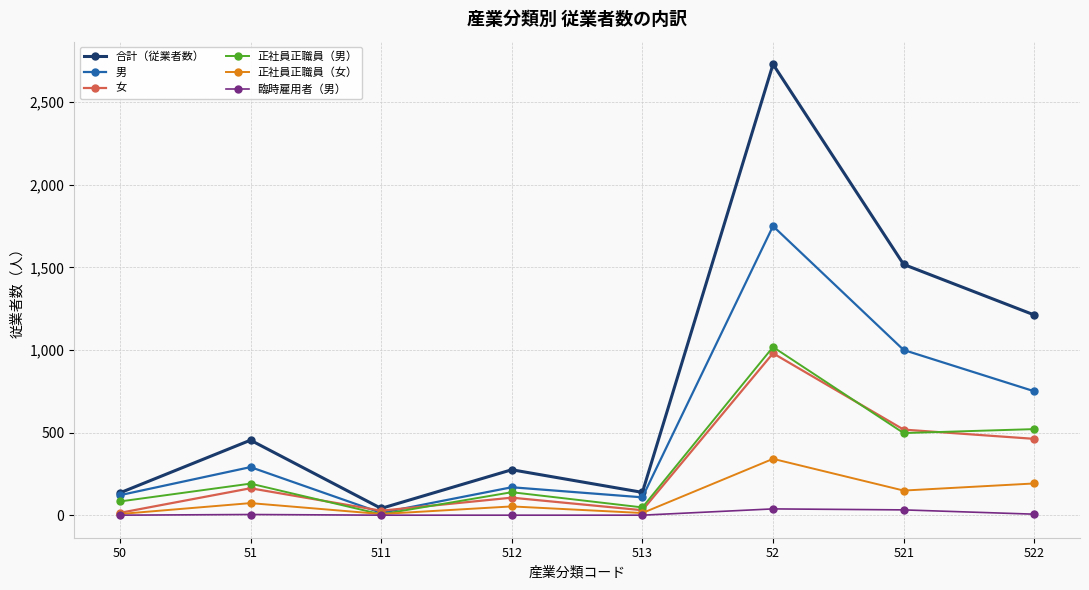

What is the total value across all series at 511?

94